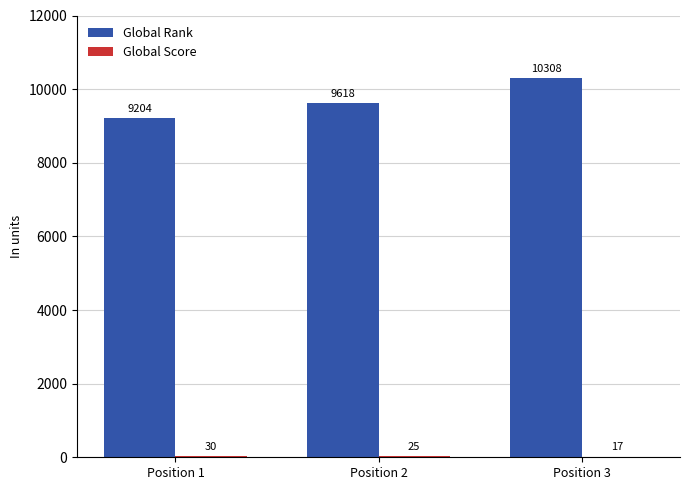

The value of Global Rank at Position 1 is 6399. True or false?

False